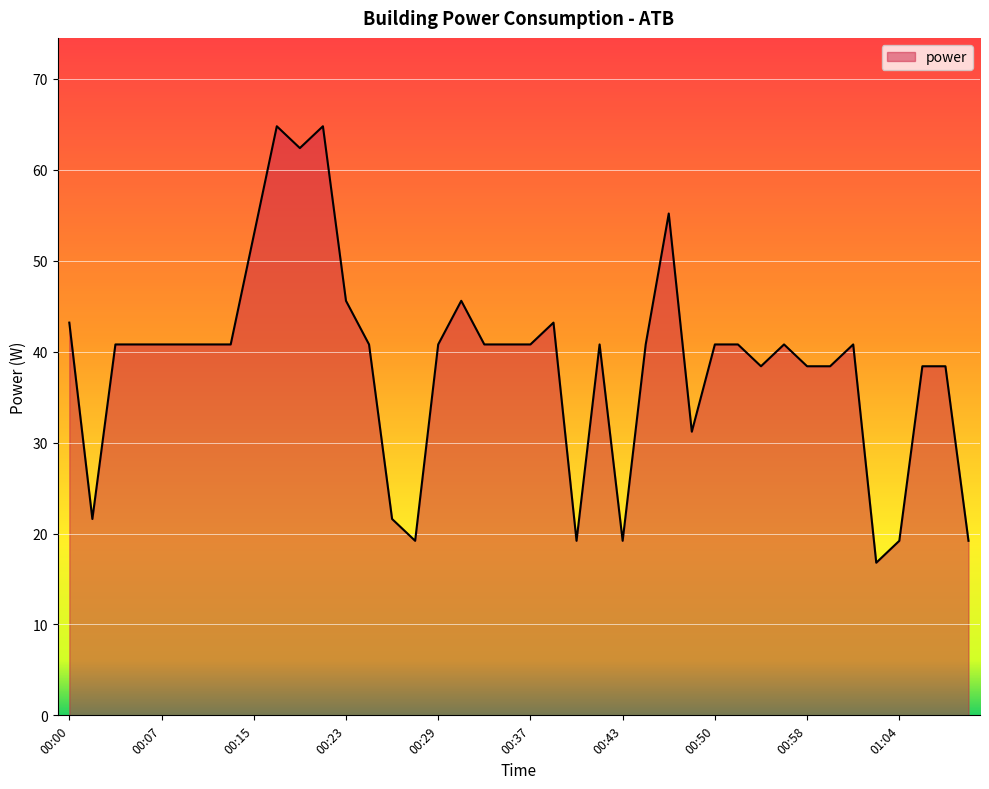

What is the minimum value shown in the chart?

16.8